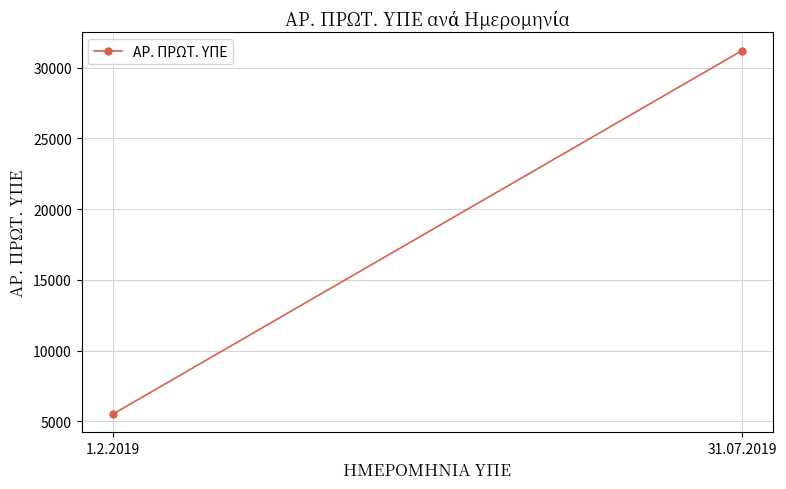

What is the smallest value displayed?

5516